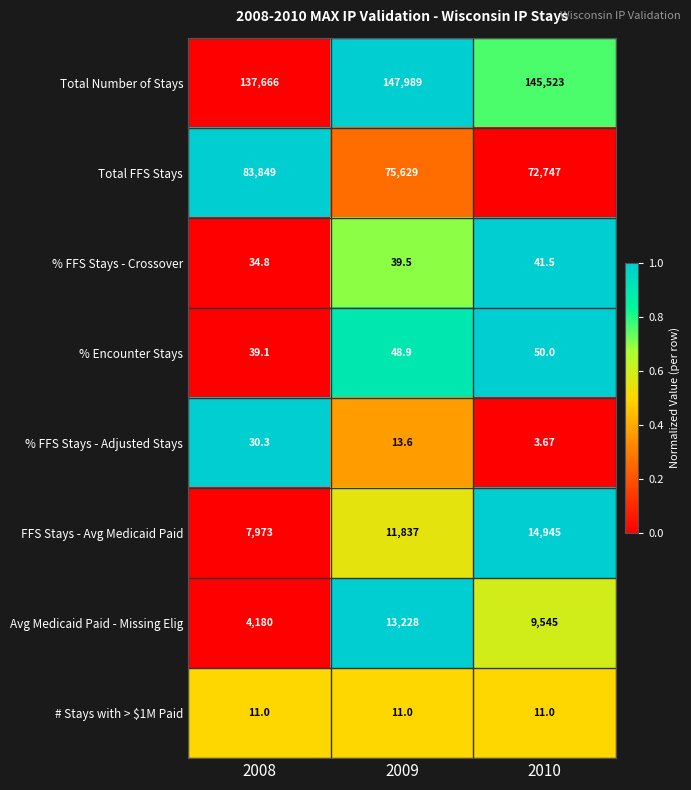

Between 2008 and 2010, which series saw the biggest shift?

Total FFS Stays